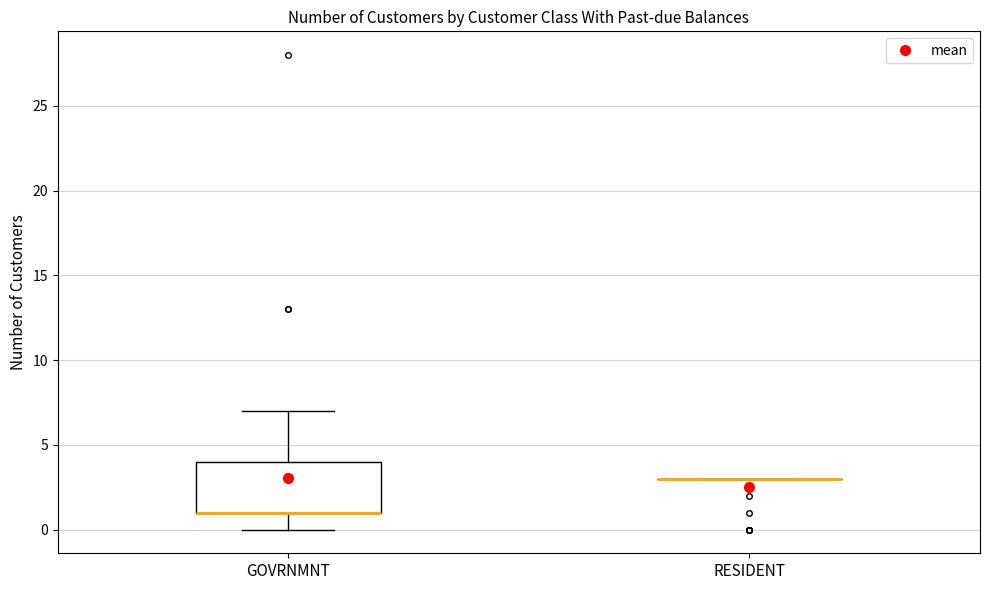

Where does the lower whisker of the box for GOVRNMNT end on the y-axis? The values are not printed on the chart, so give them approximately, as read against the axis.

0